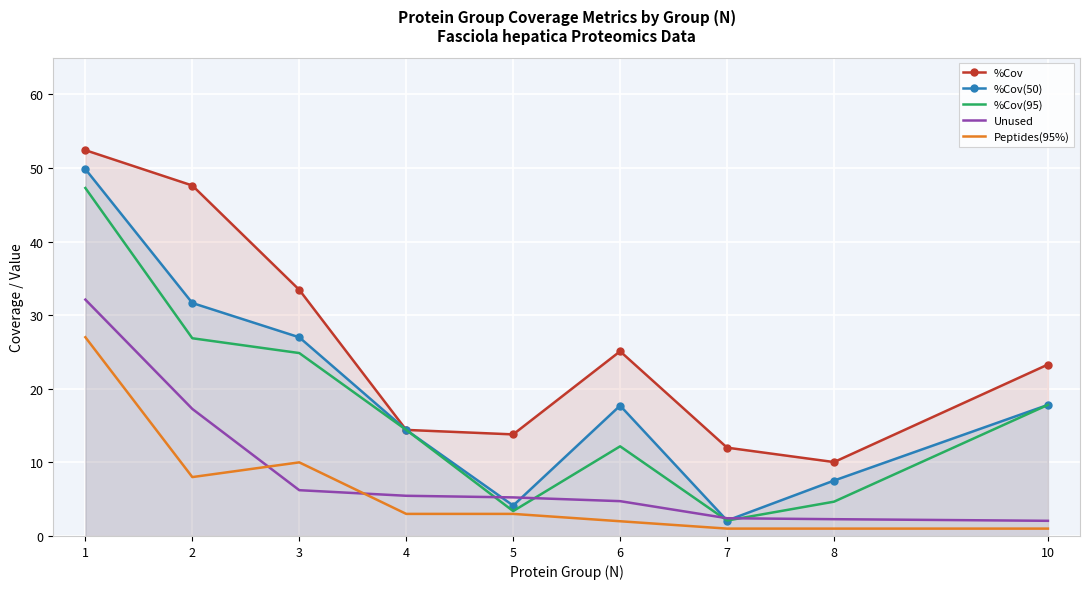

At which label is %Cov(95) closest to 24?

3